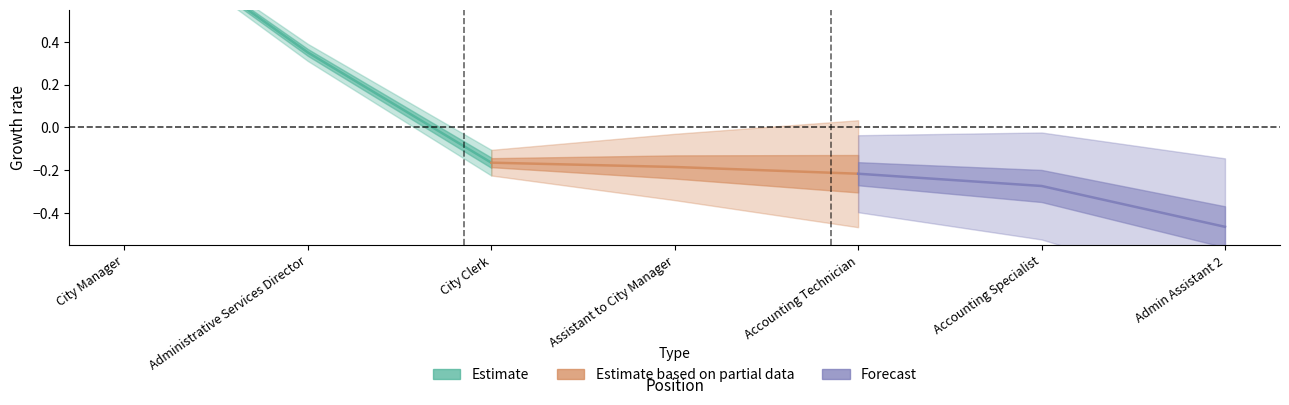

Which category has the lowest value in the Estimate series?

City Clerk